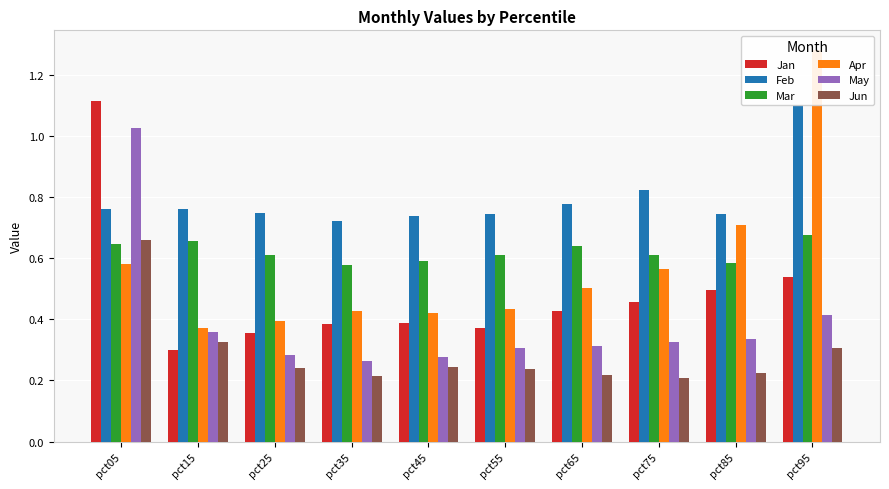

What is the difference between the Jan values at pct05 and pct75?

0.7